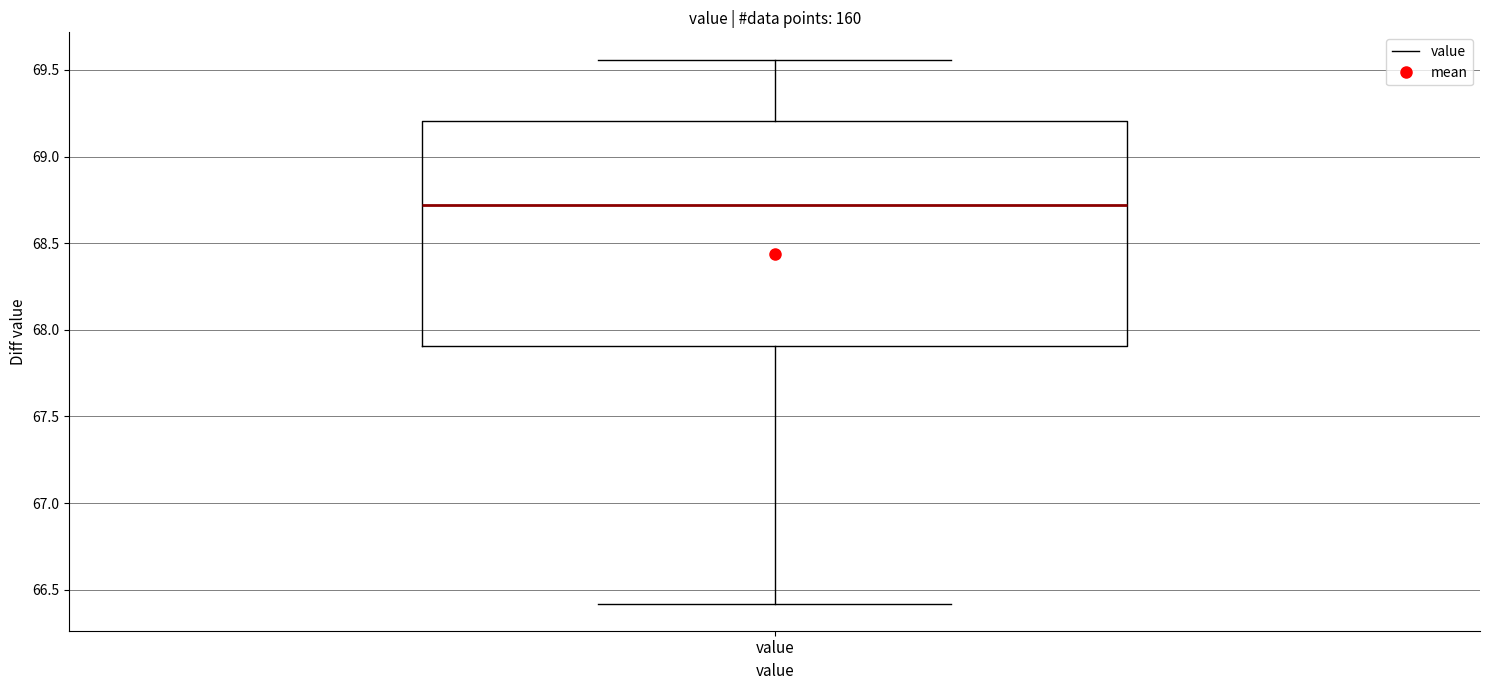

Where does the upper whisker of the box for value end on the y-axis? The values are not printed on the chart, so give them approximately, as read against the axis.

69.55